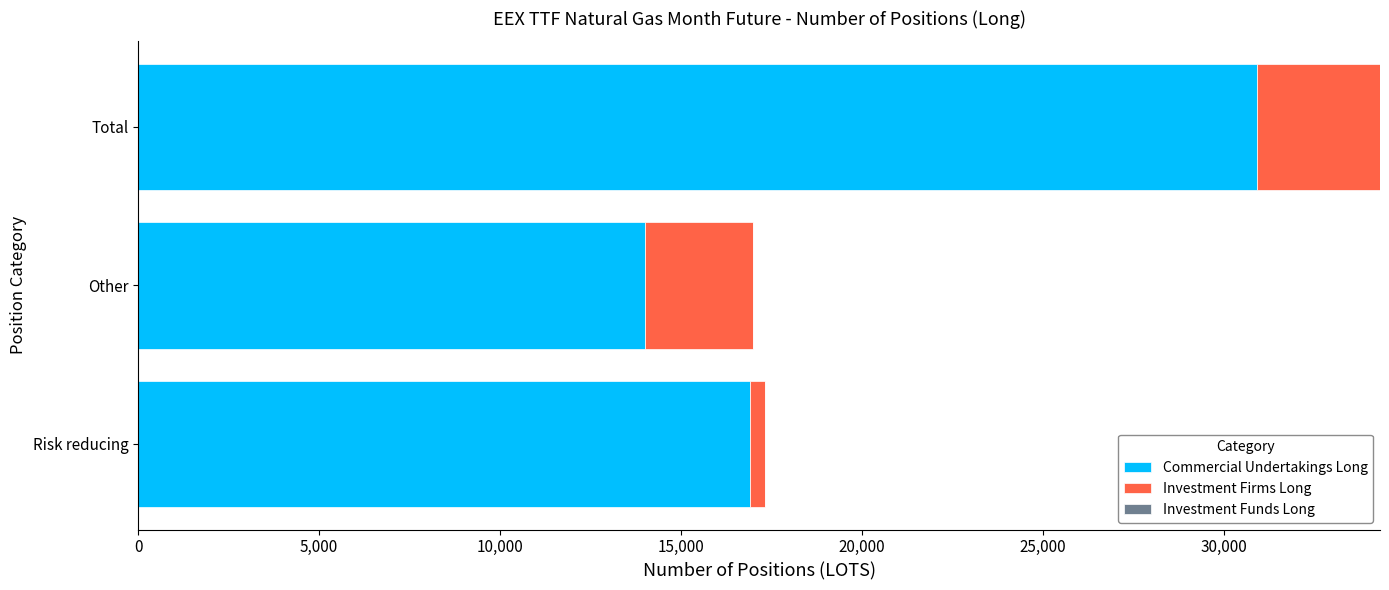

At which category is the sum across all series the highest?

Total